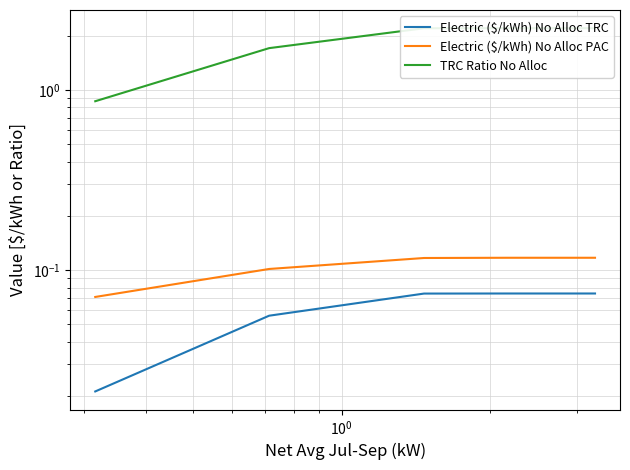

How many lines are shown in the chart?

3